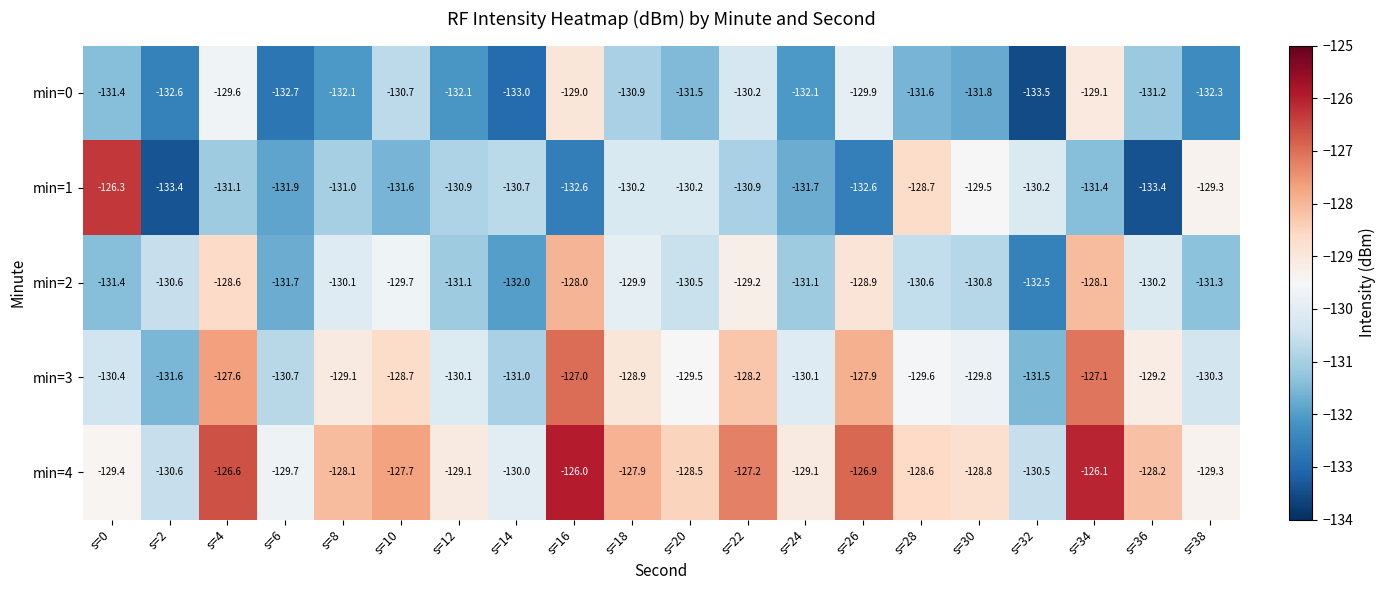

Which category has the lowest value across all series?

s=32